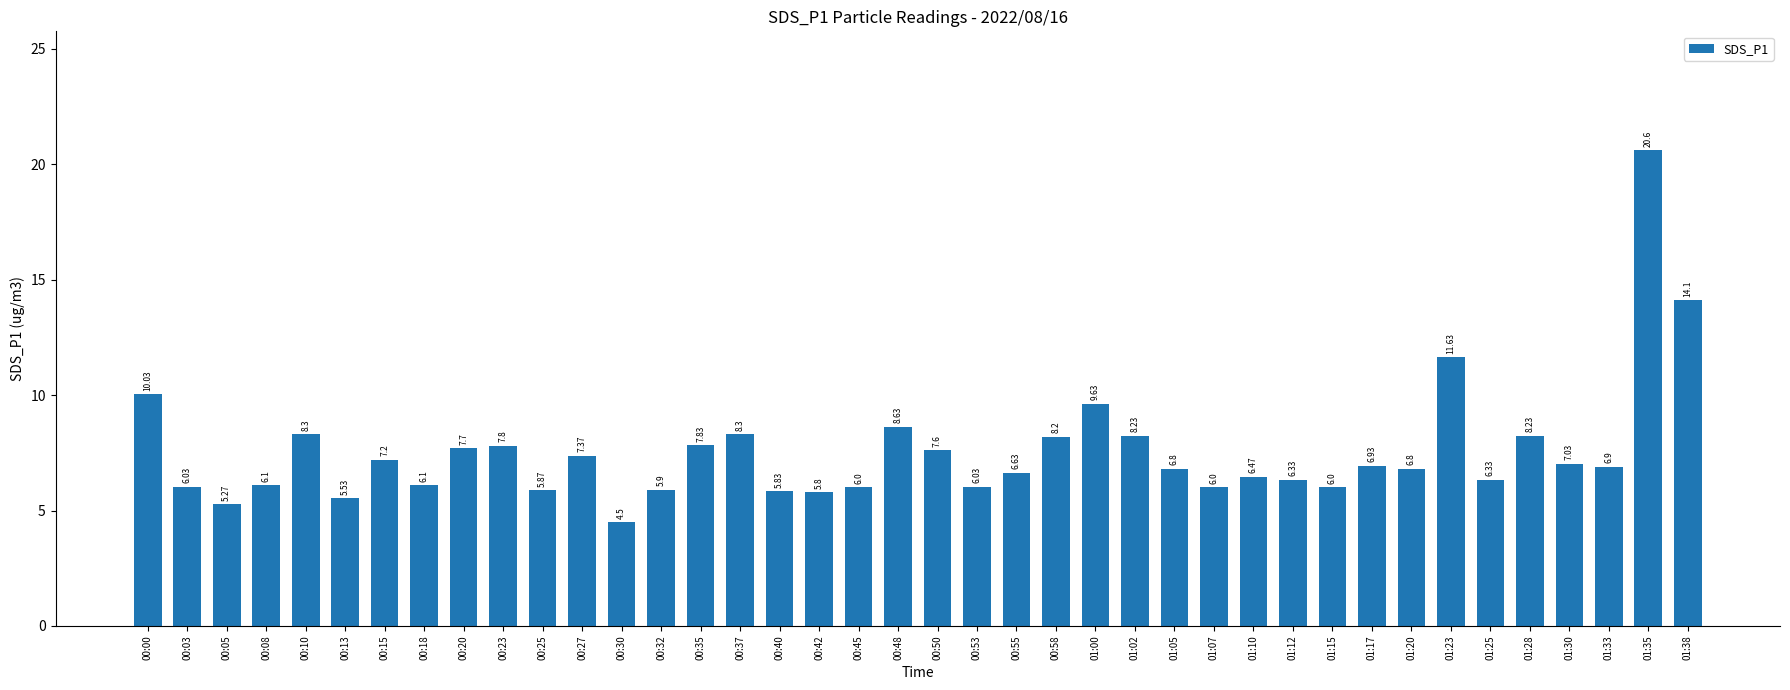

What position from the right is 00:00?

40